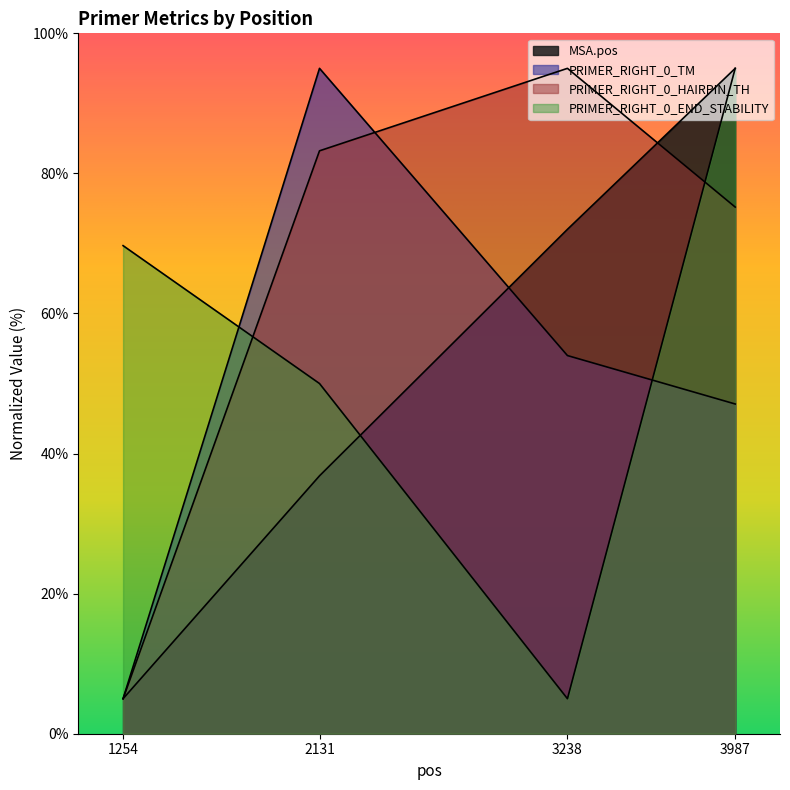

What value does the PRIMER_RIGHT_0_TM series have at 2131?

95.0